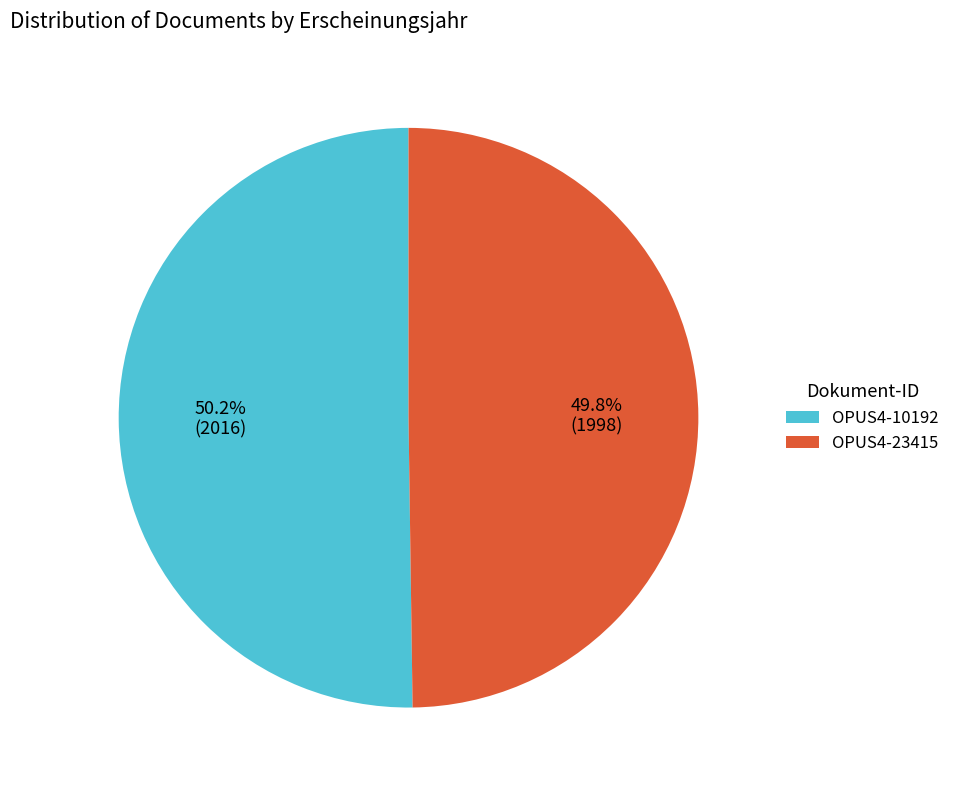

Is there any slice that represents more than half of the pie?

Yes